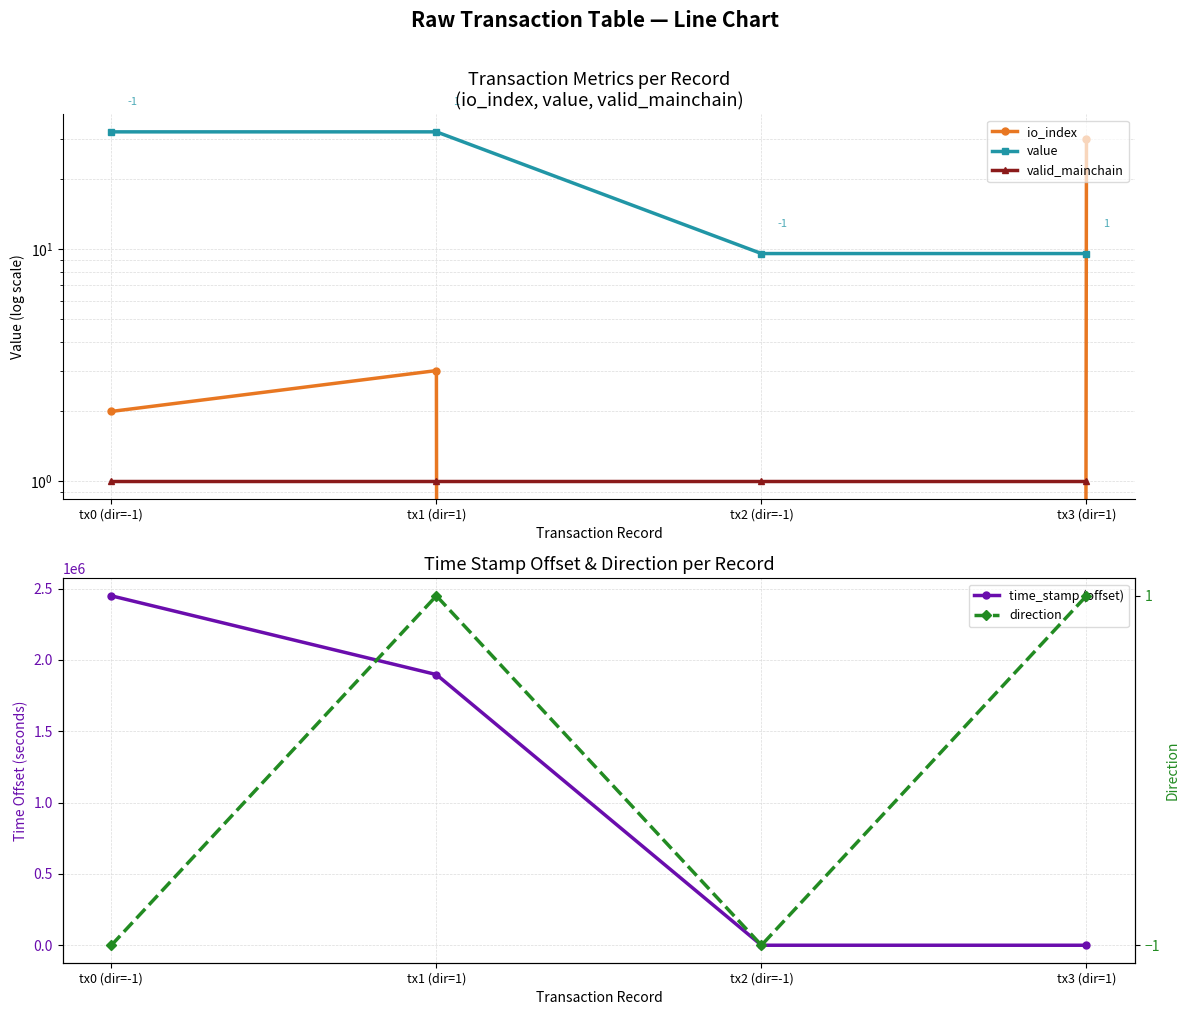

Is it true that direction equals 1.0 at tx3 (dir=1)?

True